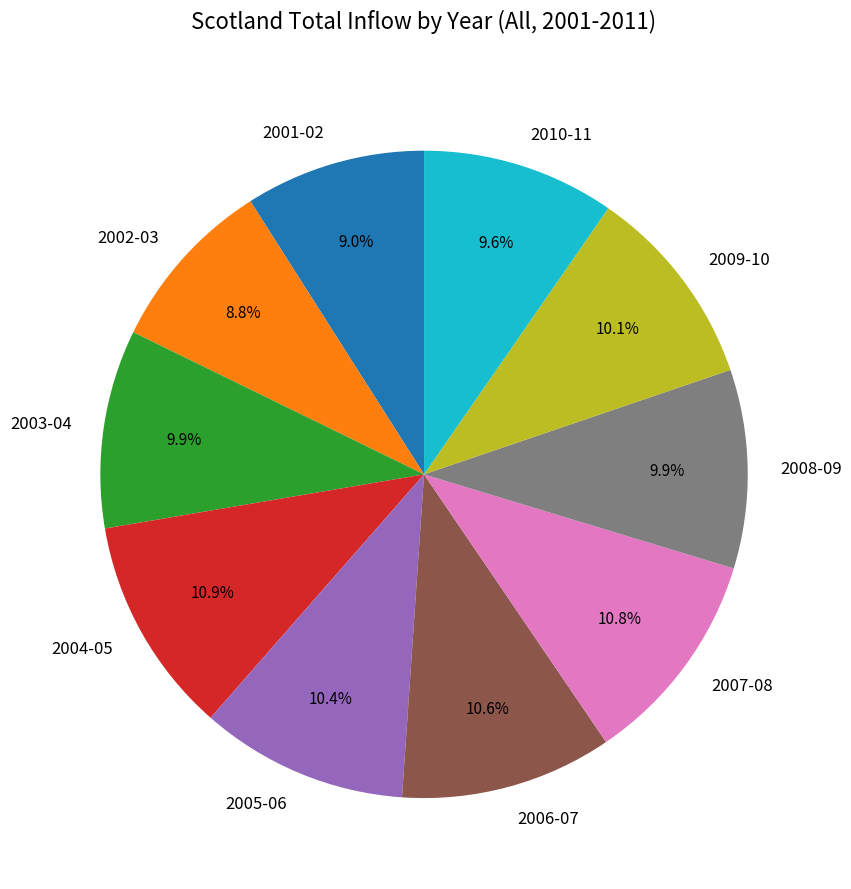

Approximately how many times larger is the value at 2010-11 compared to 2006-07?

0.9